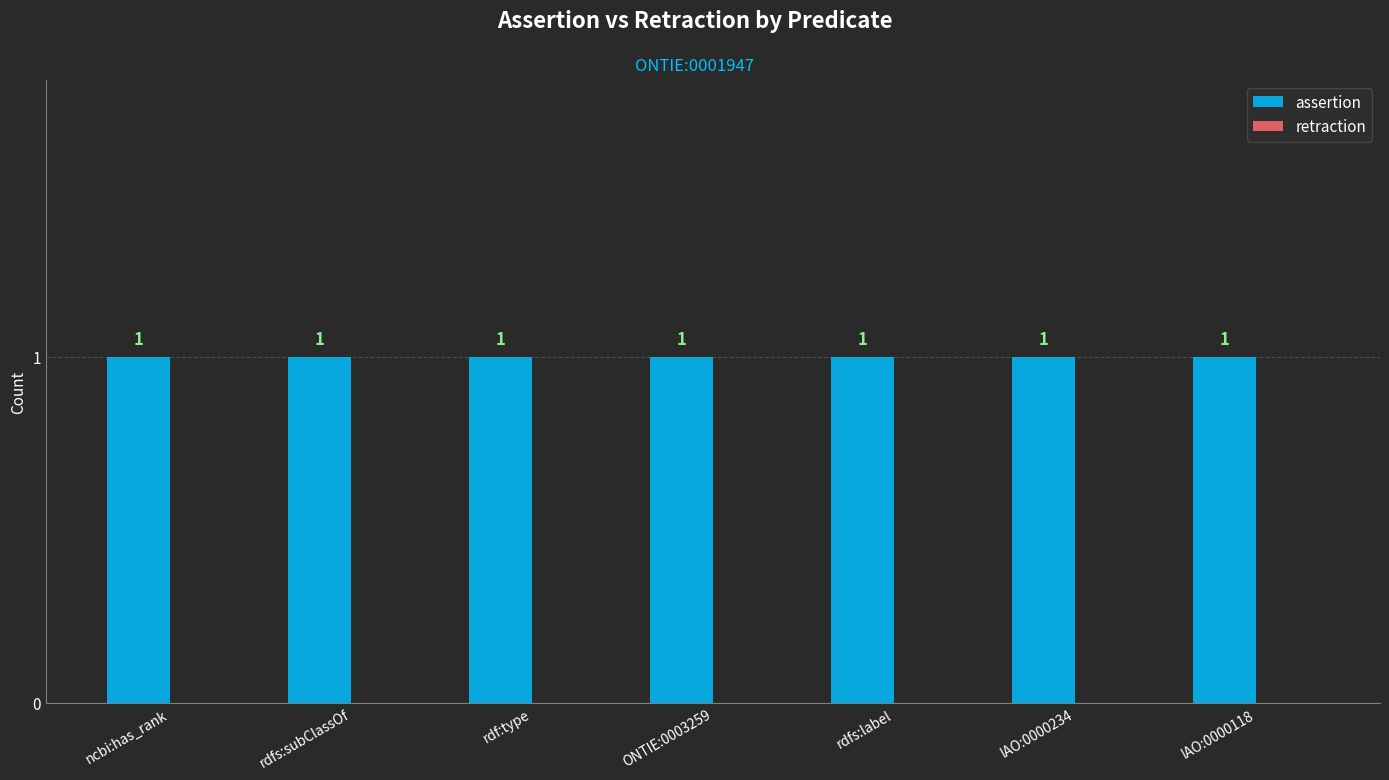

What position from the left is ncbi:has_rank?

1